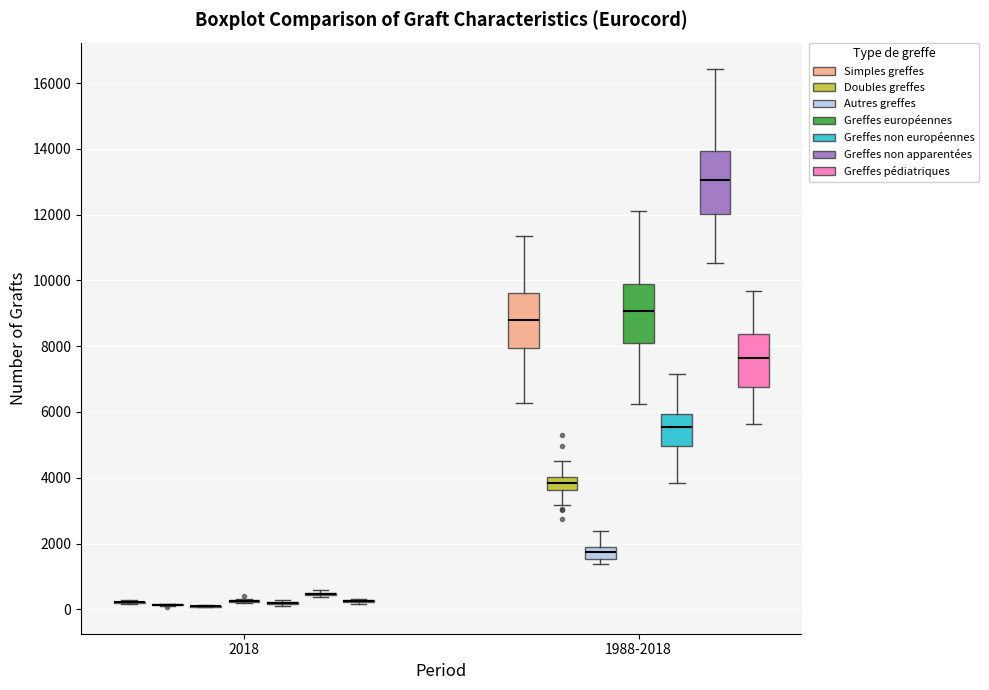

Reading left to right, transcribe this box plot: for each box, give where its median line is, the range the box spans, and where its two whiskers end, as read against the y-axis. The values are not printed on the chart, so give them approximately, as read against the axis.

2018 (Simples greffes): box collapsed to a line at 200, whiskers 200 to 200
2018 (Doubles greffes): box collapsed to a line at 200, whiskers 0 to 200
2018 (Autres greffes): box collapsed to a line at 200, whiskers 0 to 200
2018 (Greffes européennes): box collapsed to a line at 200, whiskers 200 to 200
2018 (Greffes non européennes): box collapsed to a line at 200, whiskers 200 to 200
2018 (Greffes non apparentées): box collapsed to a line at 400, whiskers 400 to 600
2018 (Greffes pédiatriques): box collapsed to a line at 200, whiskers 200 to 400
1988-2018 (Simples greffes): median 8800, box 8000 to 9600, whiskers 6200 to 11400
1988-2018 (Doubles greffes): median 3800, box 3600 to 4000, whiskers 3200 to 4600
1988-2018 (Autres greffes): median 1800 (inside the box), box 1600 to 1800, whiskers 1400 to 2400
1988-2018 (Greffes européennes): median 9000, box 8000 to 10000, whiskers 6200 to 12200
1988-2018 (Greffes non européennes): median 5600, box 5000 to 6000, whiskers 3800 to 7200
1988-2018 (Greffes non apparentées): median 13000, box 12000 to 14000, whiskers 10600 to 16400
1988-2018 (Greffes pédiatriques): median 7600, box 6800 to 8400, whiskers 5600 to 9600